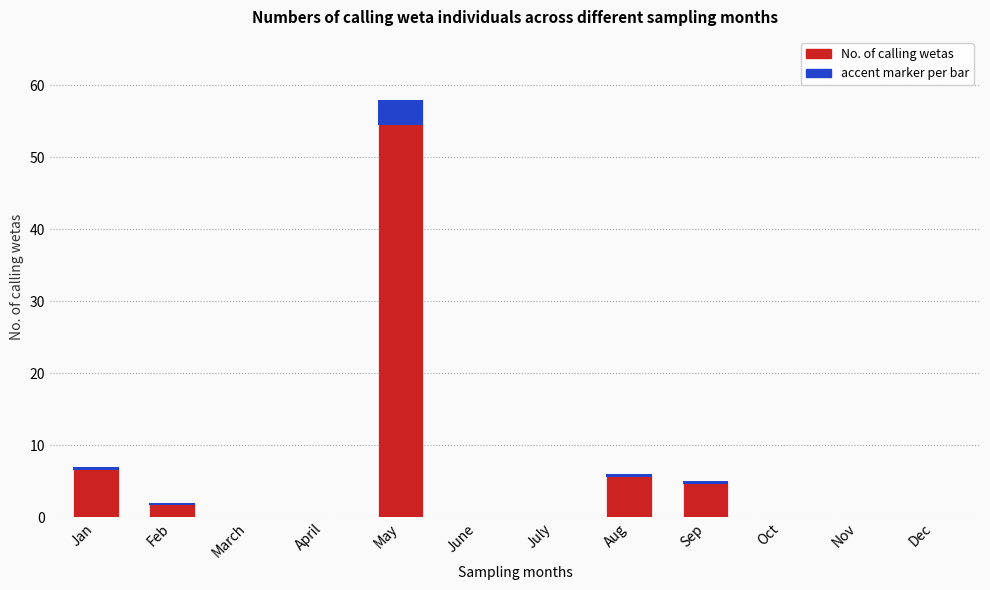

What is the label of the 4th bar from the right?

Sep